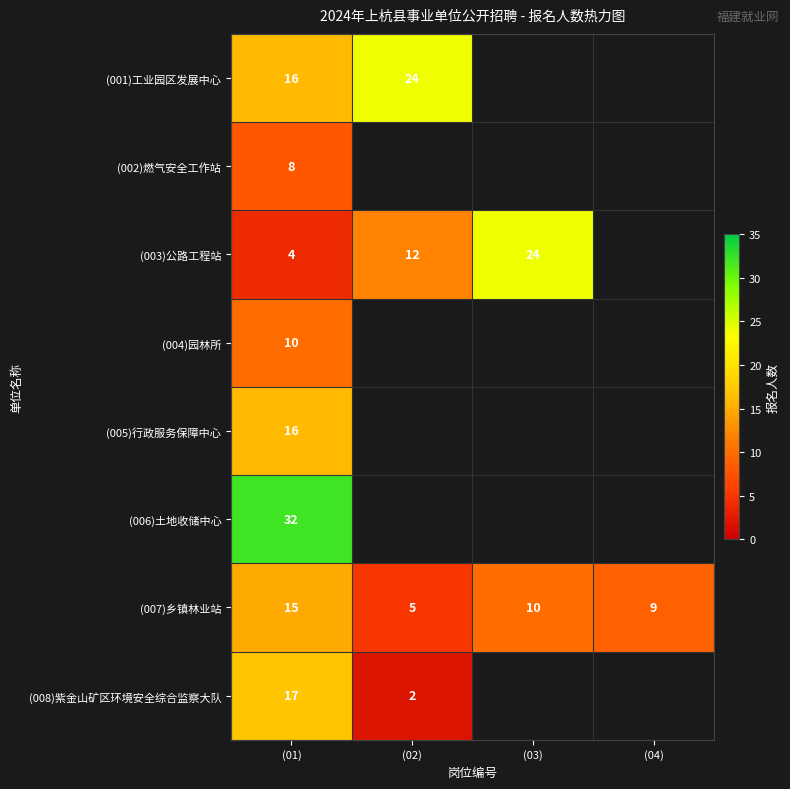

How many (007)乡镇林业站 values are between 9 and 15?

3